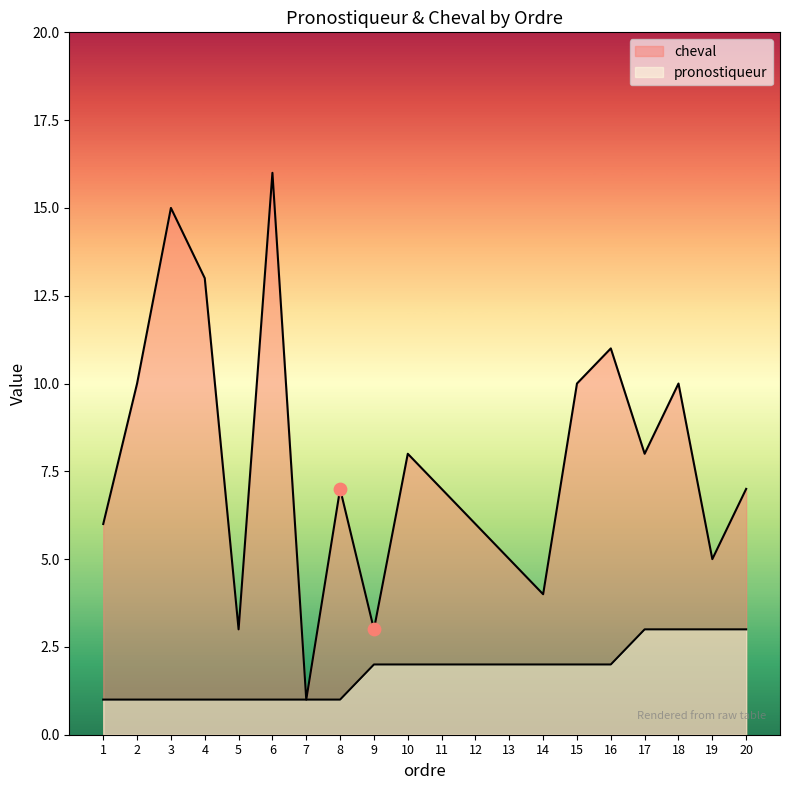

Which series reaches the maximum Y coordinate?

cheval